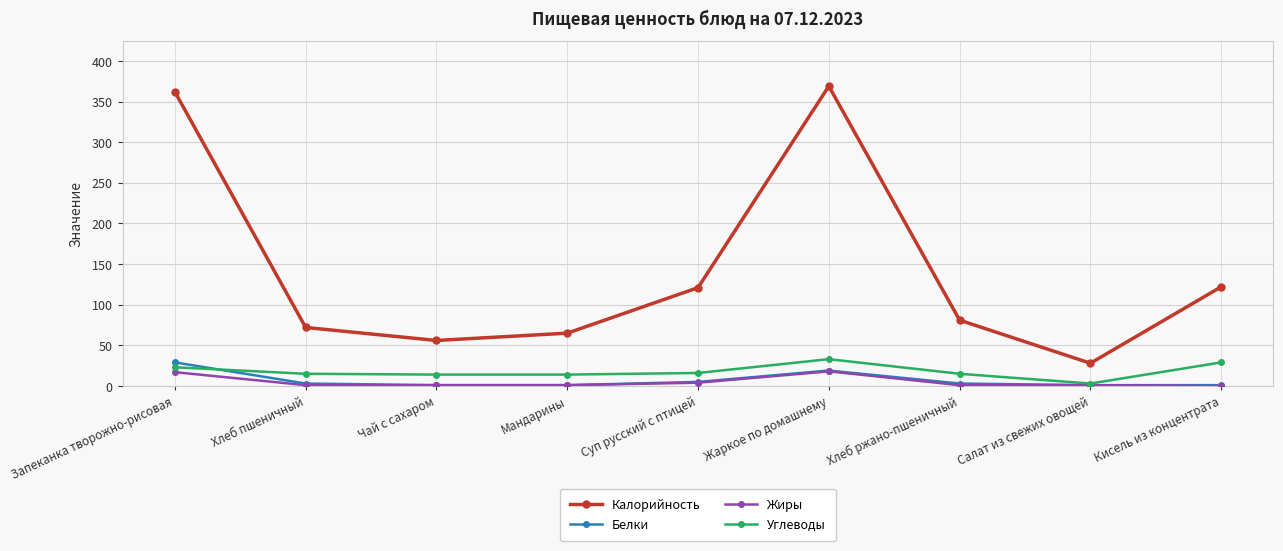

At which label does Белки reach its peak?

Запеканка творожно-рисовая